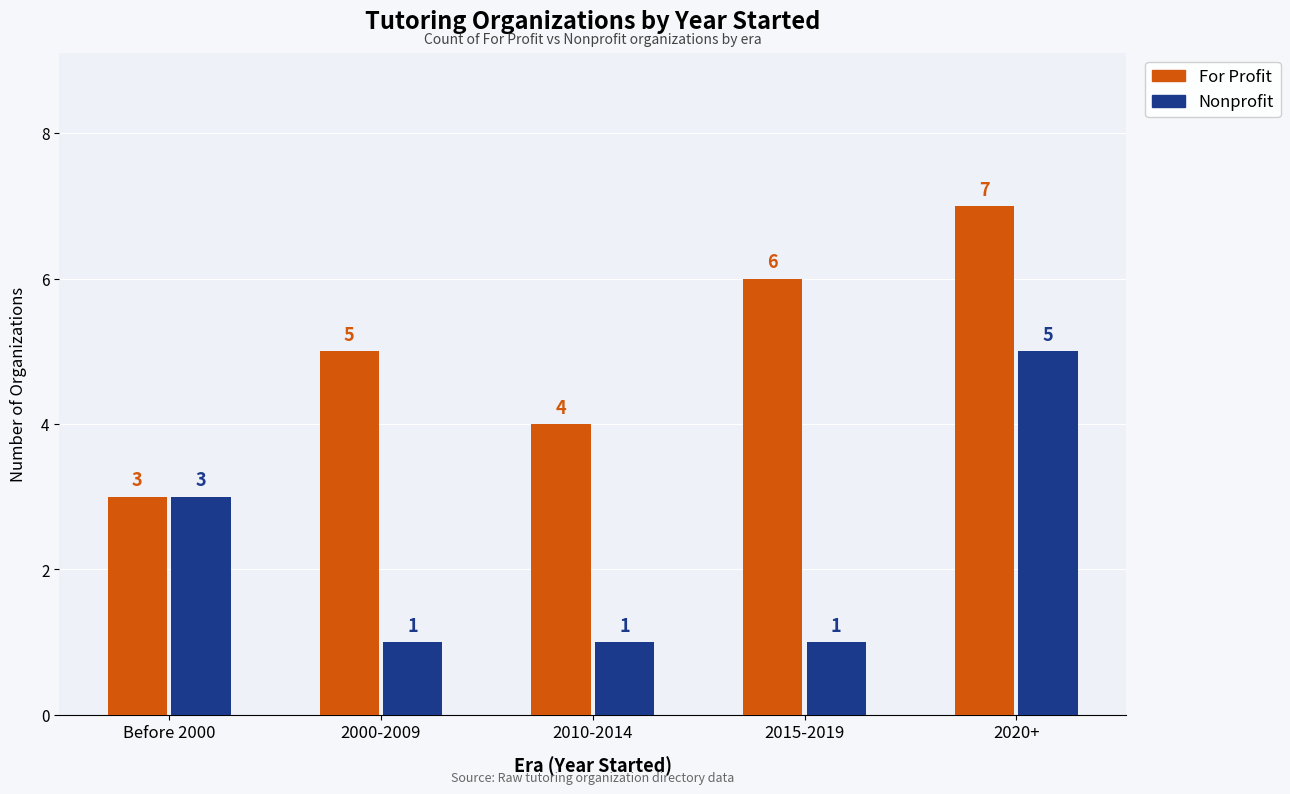

Is the value of For Profit at 2015-2019 greater than the value of Nonprofit at 2010-2014?

Yes